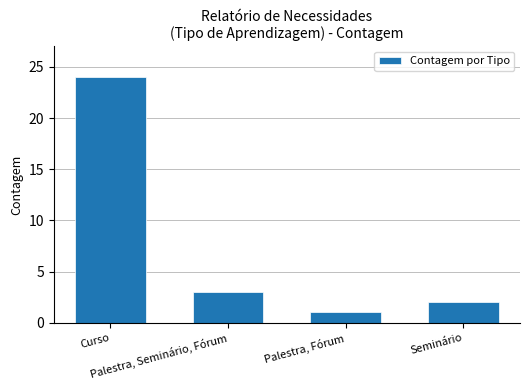

What is the average value?

8